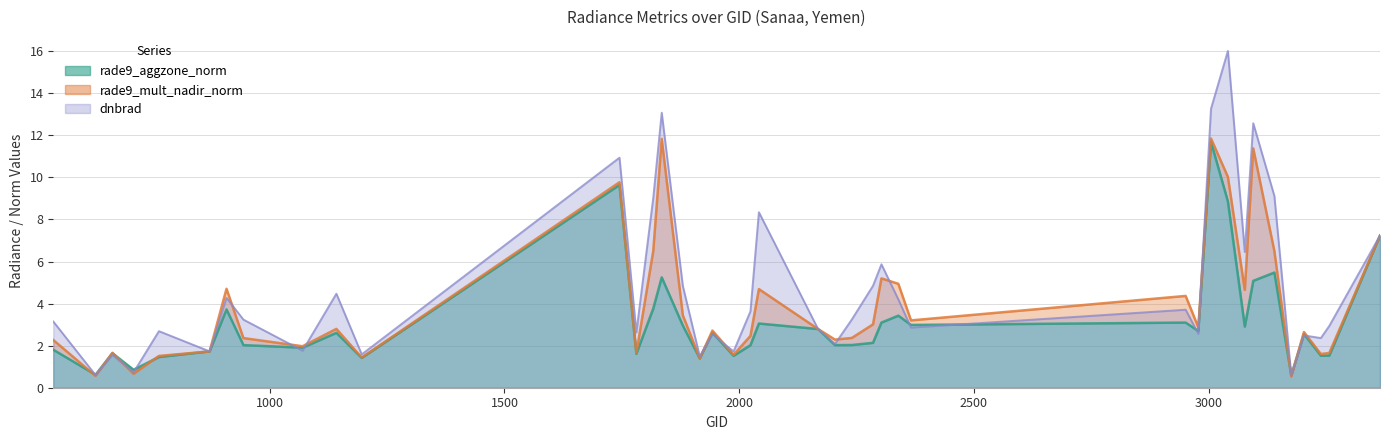

Which series has the largest range (max minus min)?

dnbrad